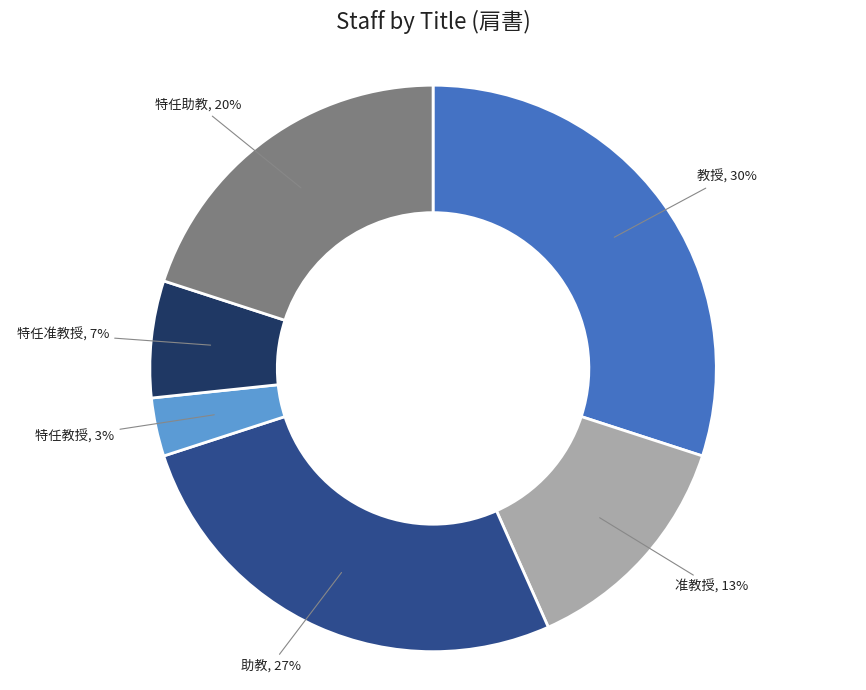

To the nearest percent, what is the average slice percentage?

17%